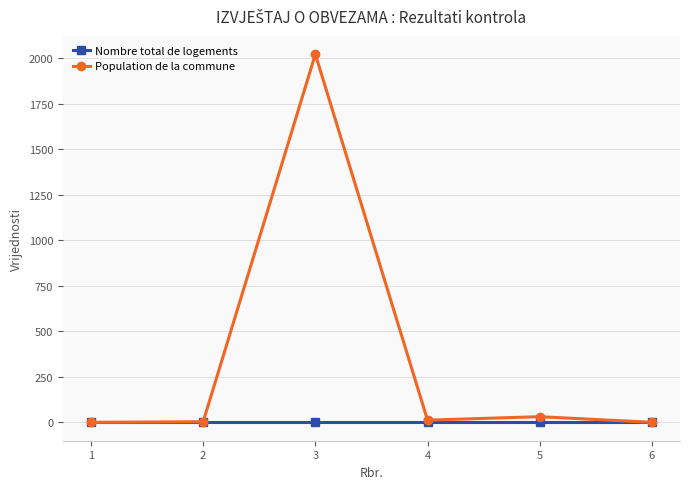

Where is the first local maximum for Population de la commune?

3